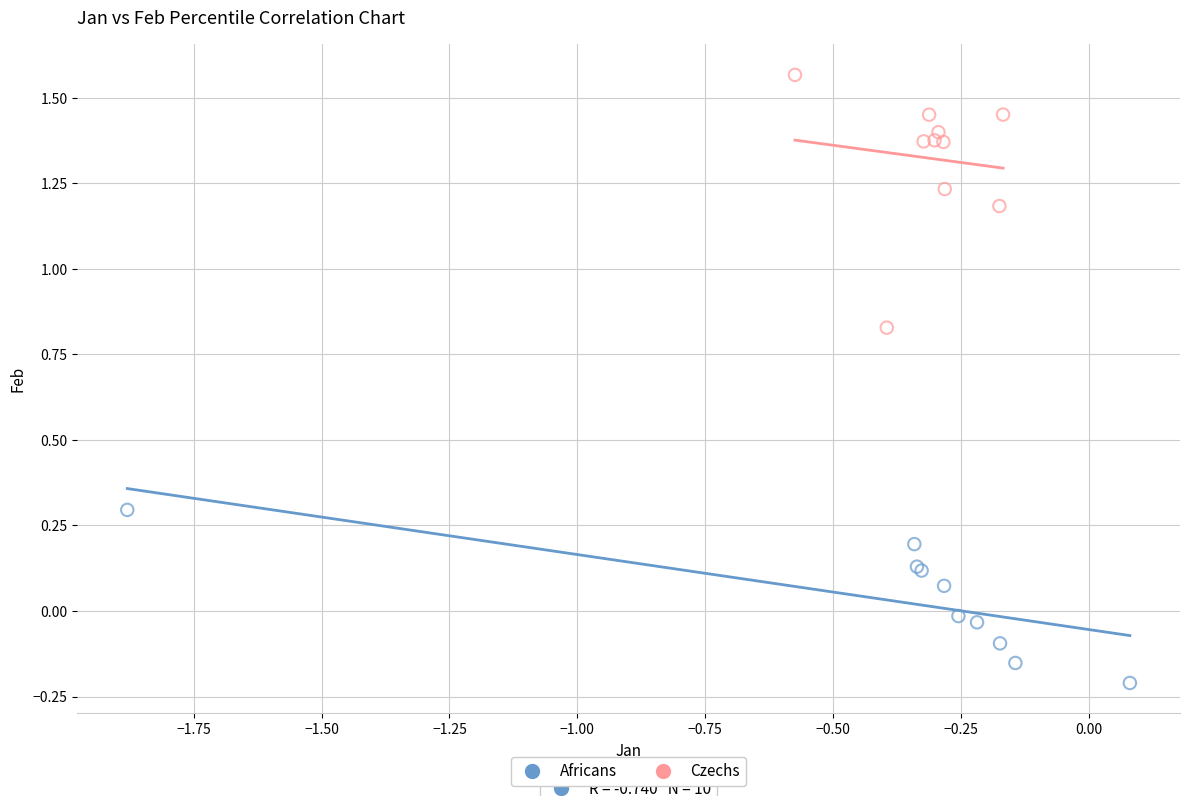

Which series has the widest spread of Y values?

Czechs